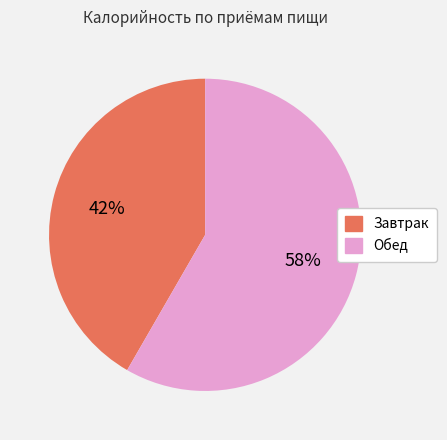

Do Обед and Завтрак together represent more than half of the pie?

Yes